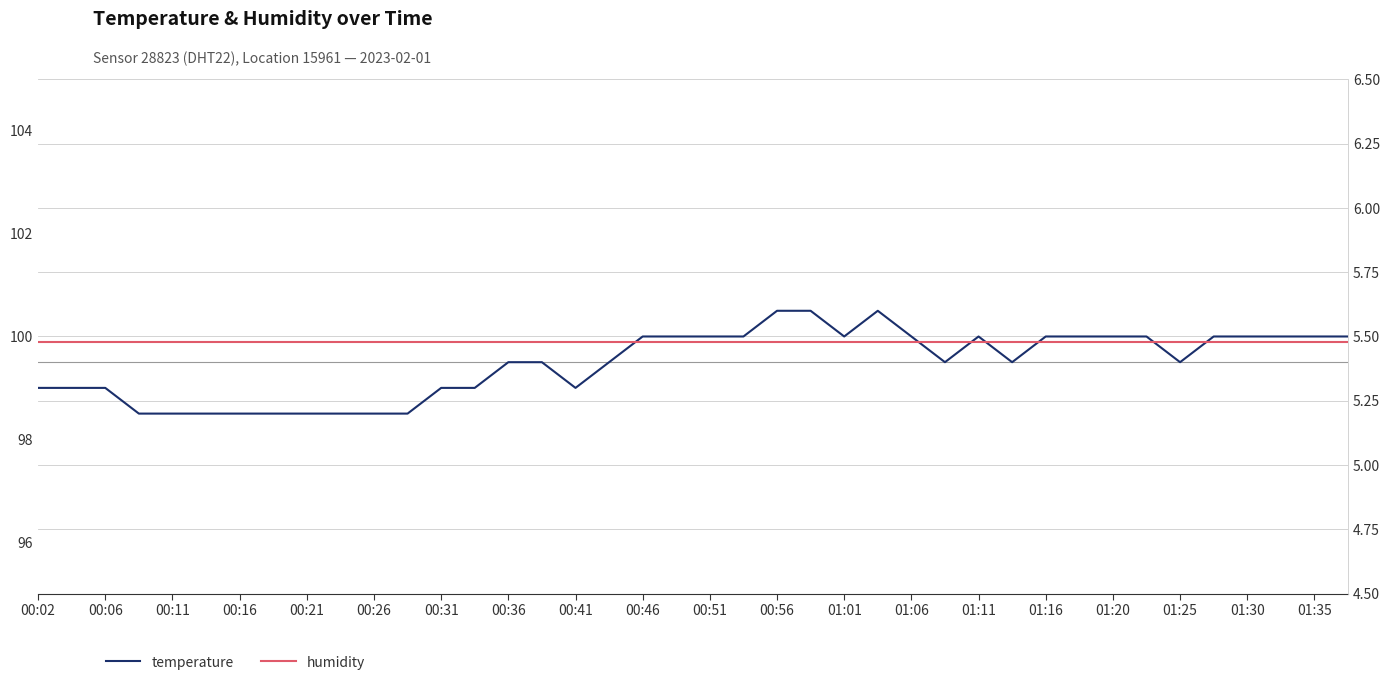

True or false: humidity and temperature intersect in this chart.

False